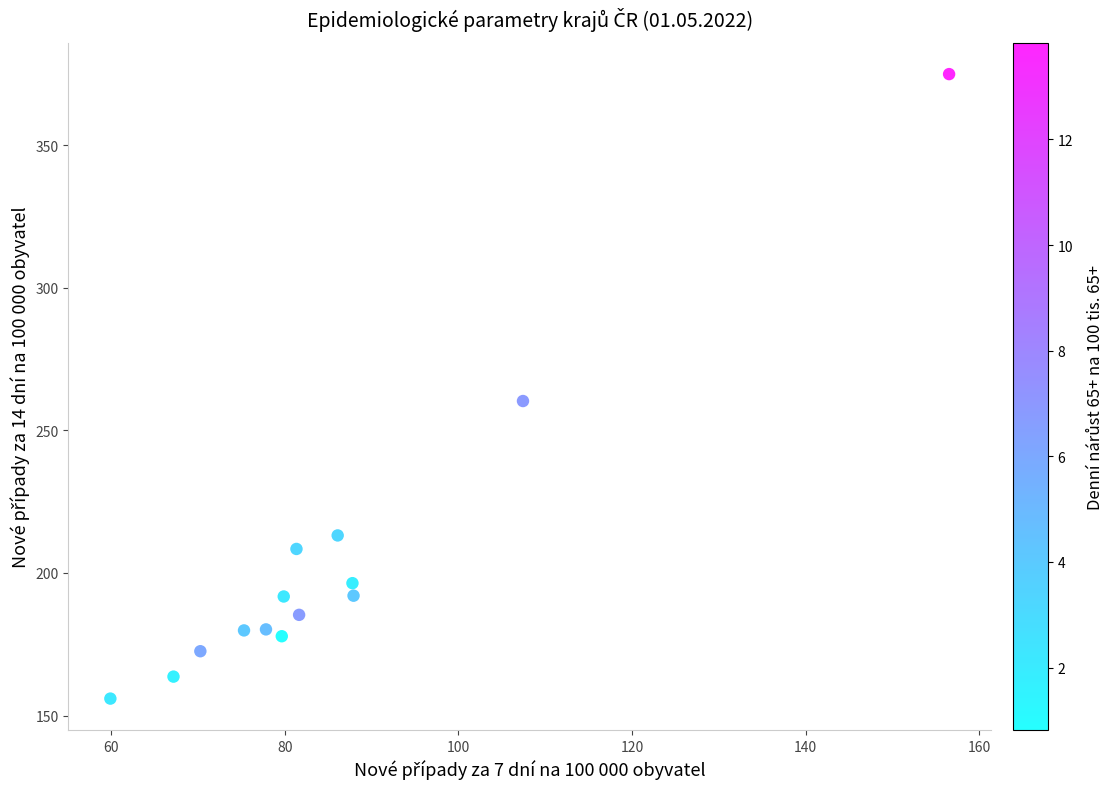

What Y value in the scatter plot is closest to 265?

260.3